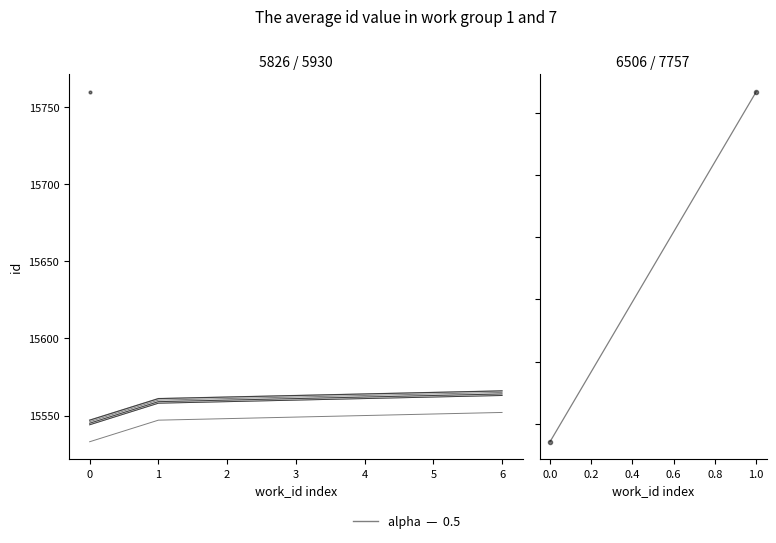

What is the value of the 3rd point from the left?

15562